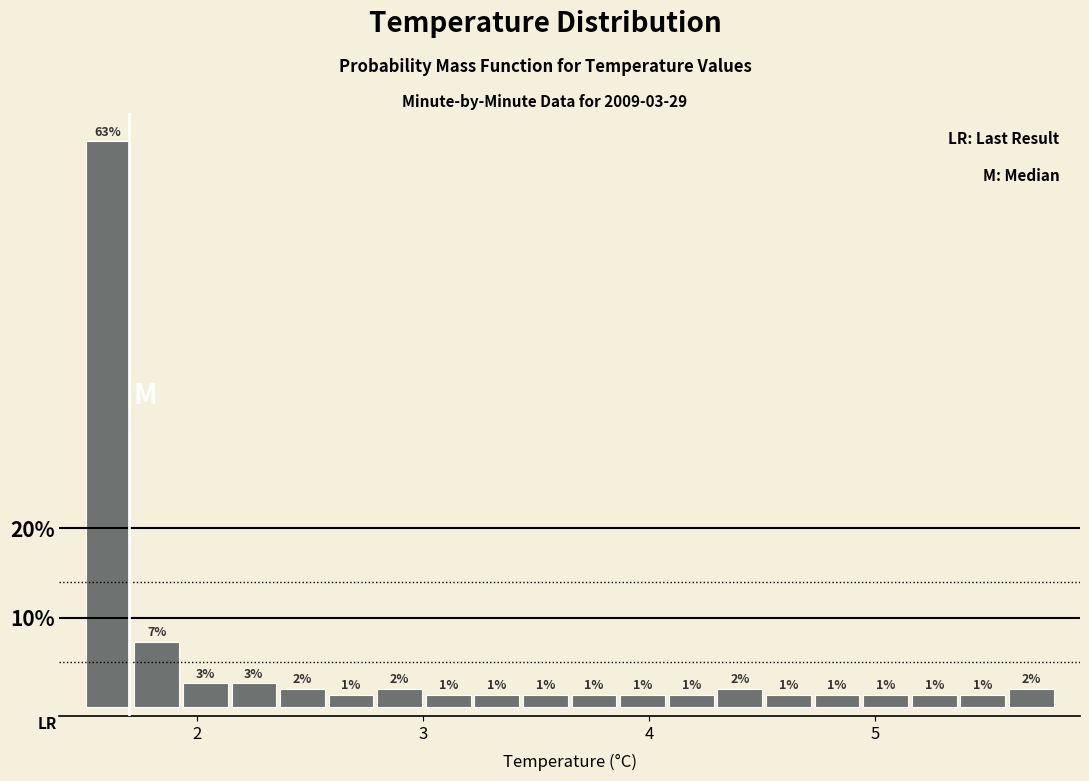

Read against the x-axis, roughly where is the centre of the tallest bar?

1.6